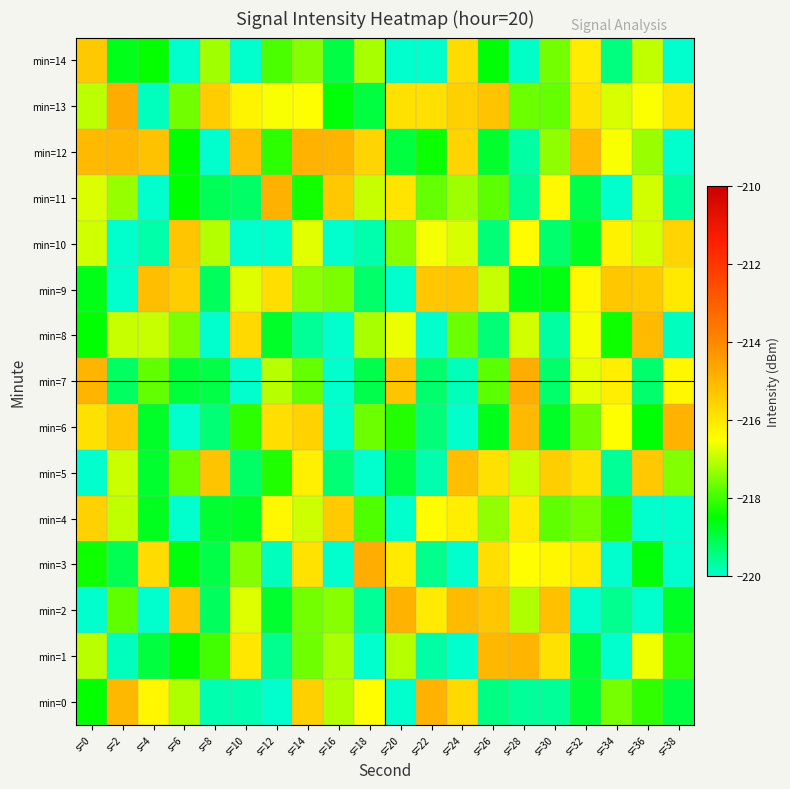

What is the total value across all series at s=24?

-3256.9